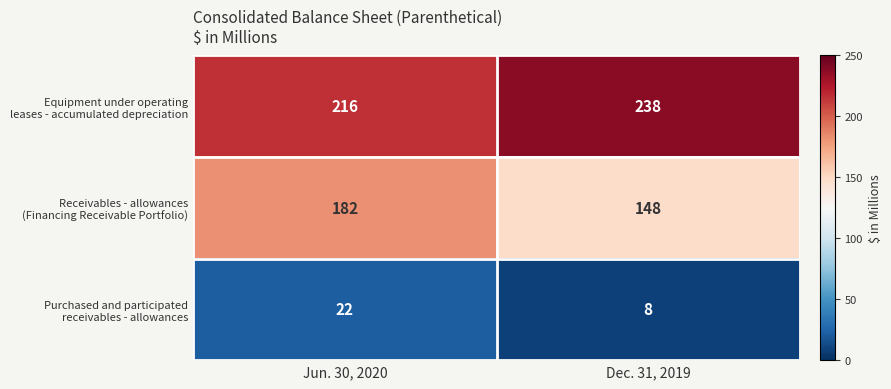

What is the total value across all series at Dec. 31, 2019?

394